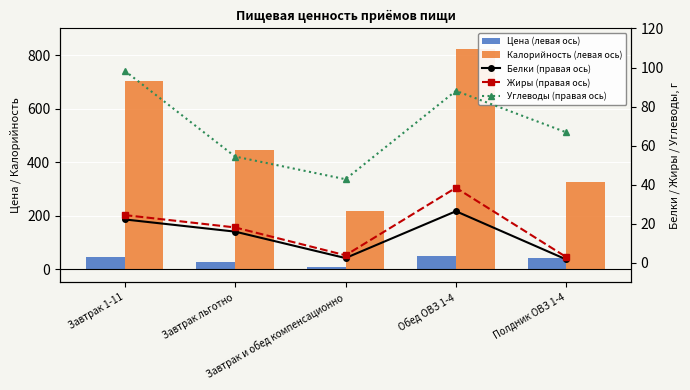

Between Полдник ОВЗ 1-4 and Завтрак 1-11, which is larger?

Завтрак 1-11